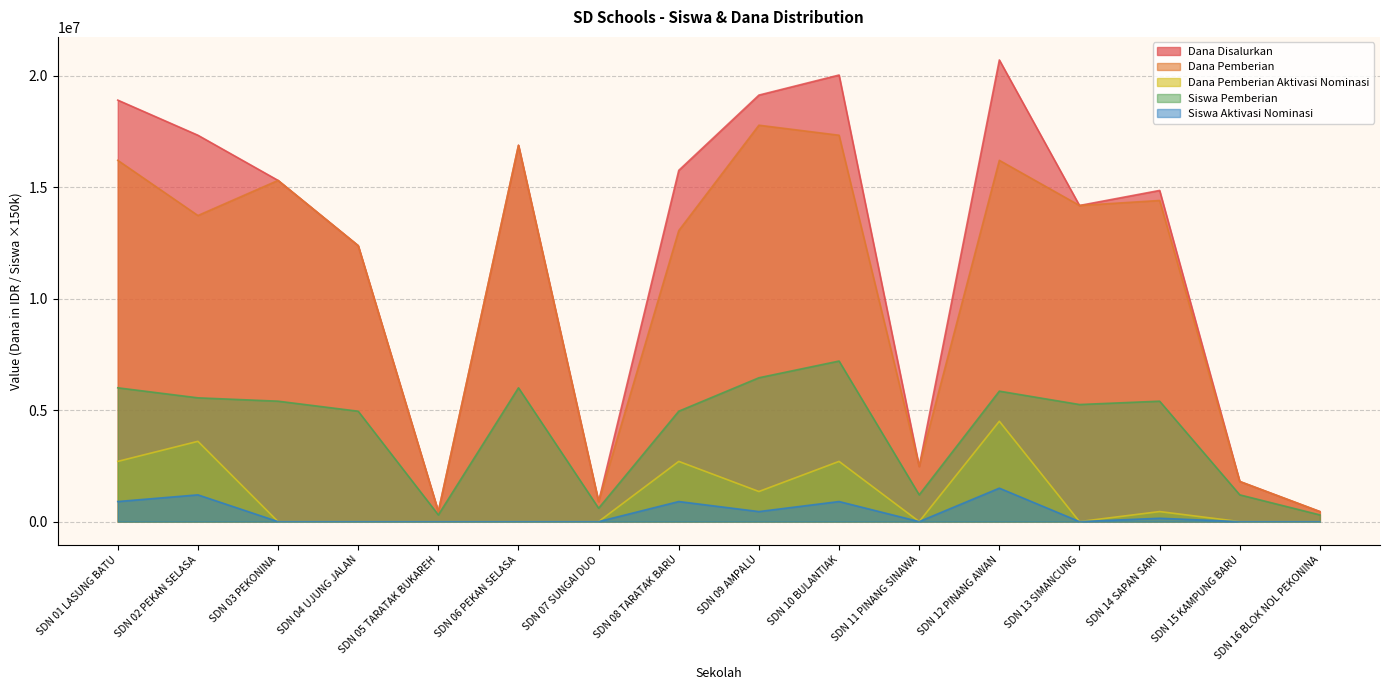

The Dana Pemberian Aktivasi Nominasi series shows 1350000 at SDN 09 AMPALU. True or false?

True